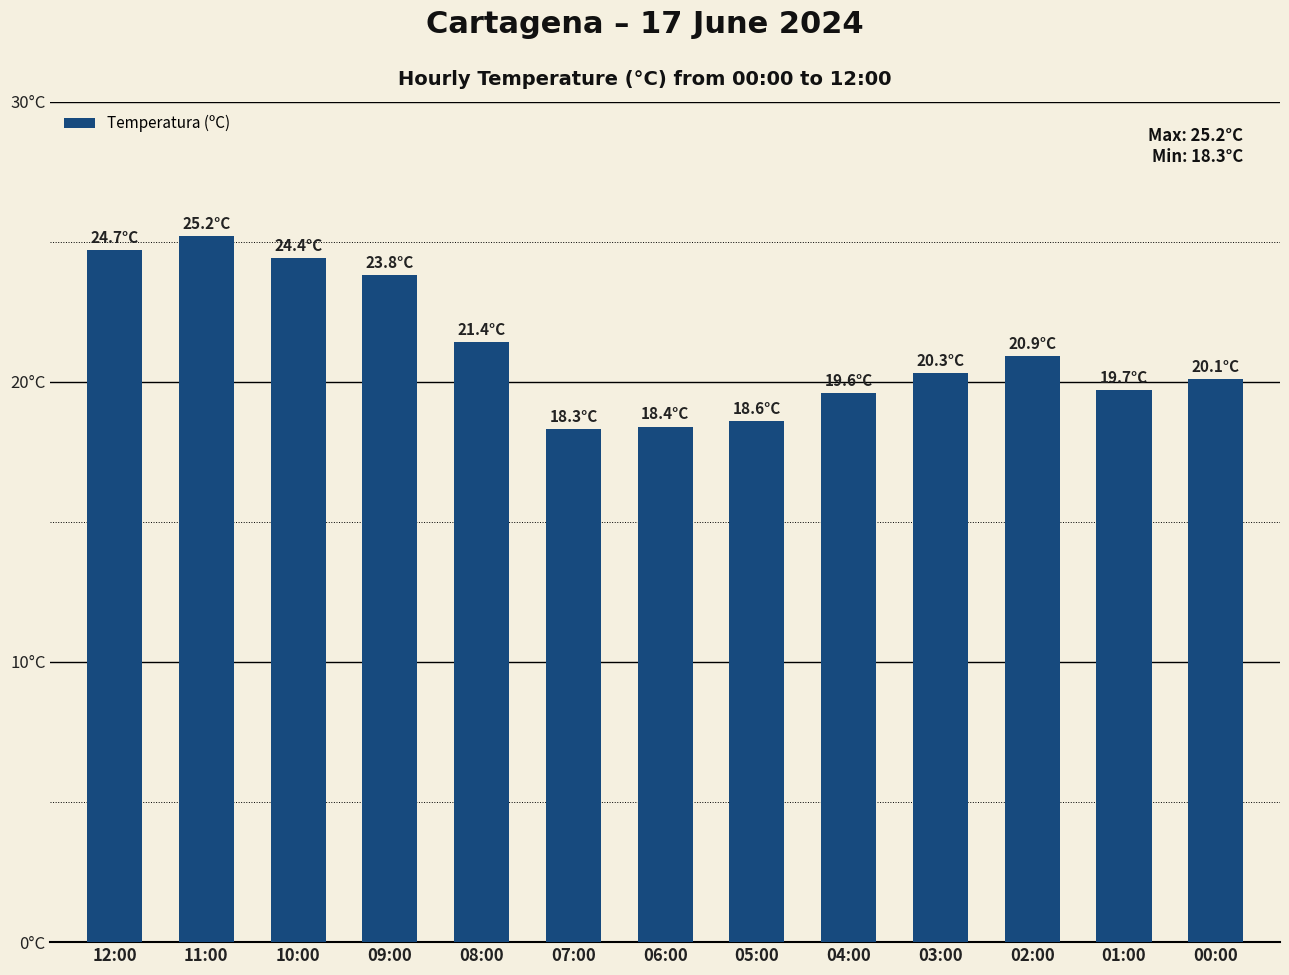

Are the bars grouped side by side (vs. stacked)?

No